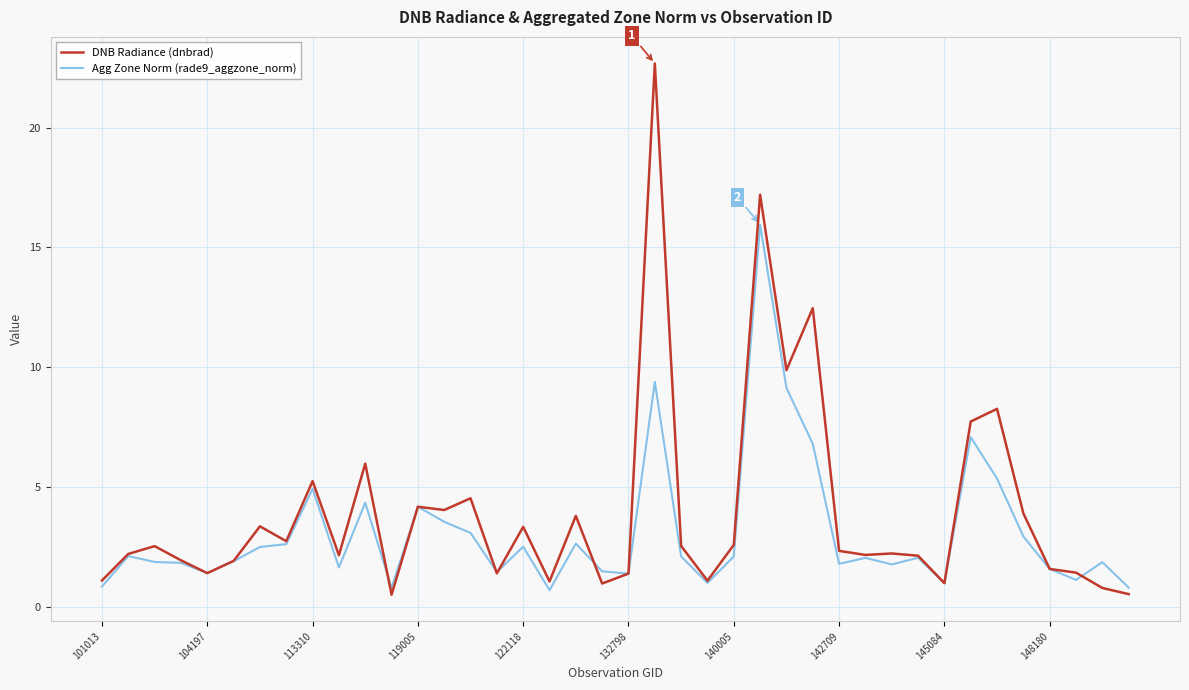

What is the greatest value displayed?

22.7